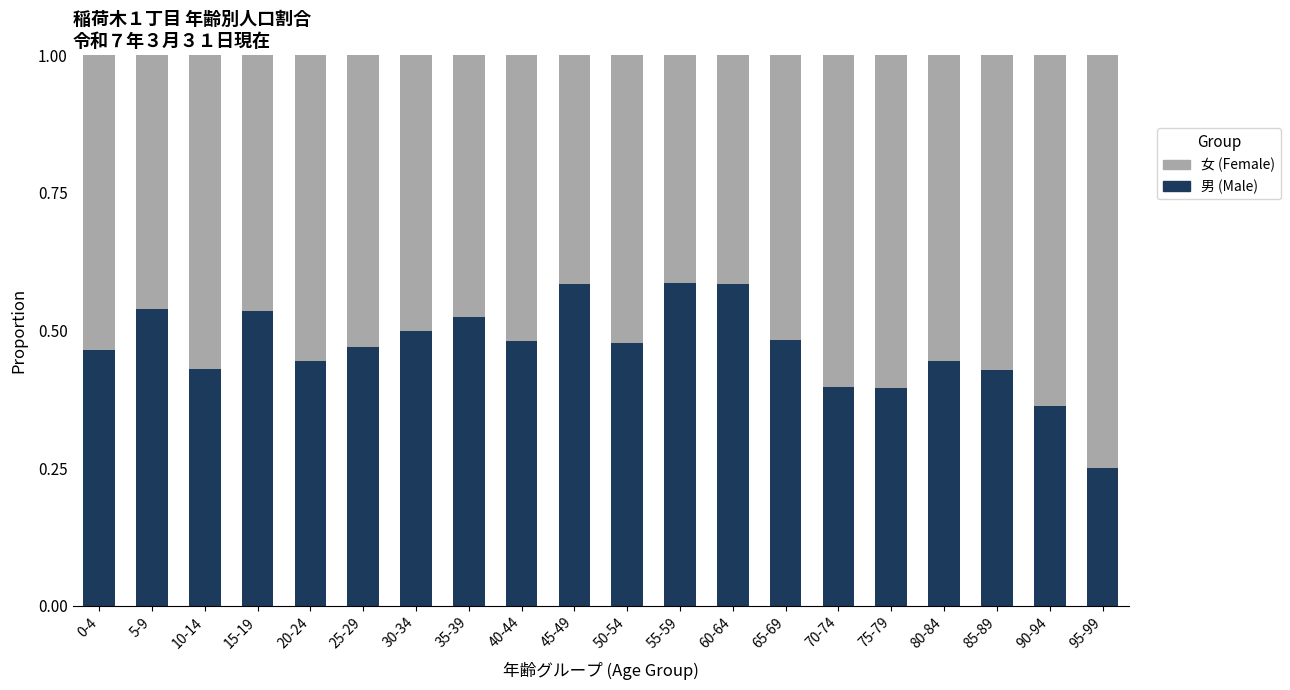

What is the total value across all series at 55-59?

1.0